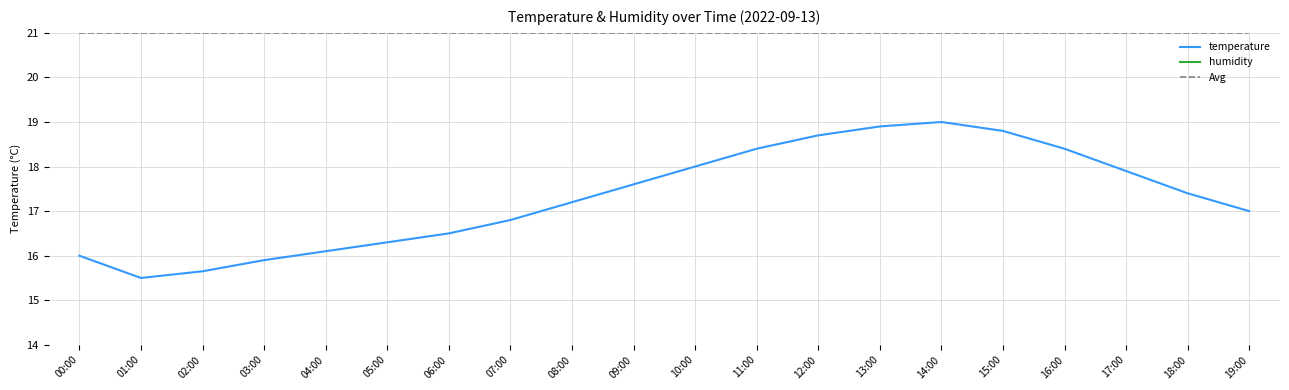

The value of humidity at 14:00 is 24.3. True or false?

False